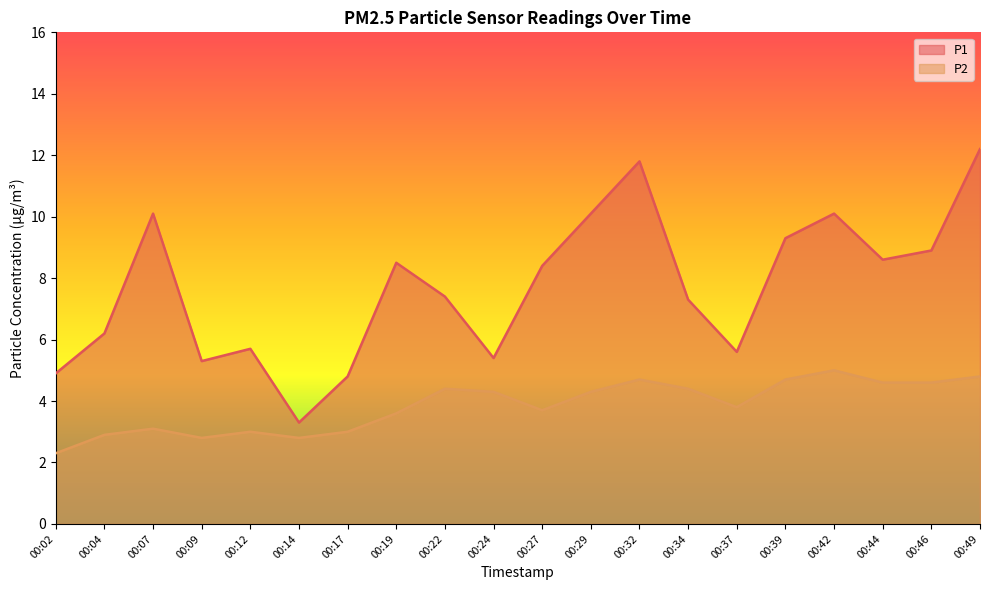

What is the greatest value displayed?

12.2